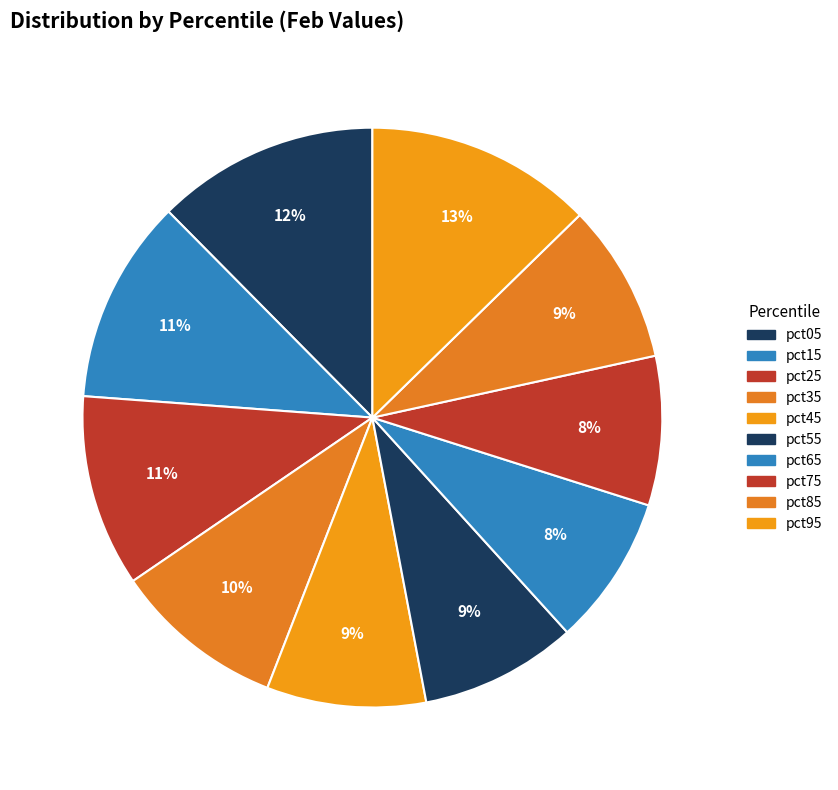

Is the sum of pct45 and pct95 greater than half?

No